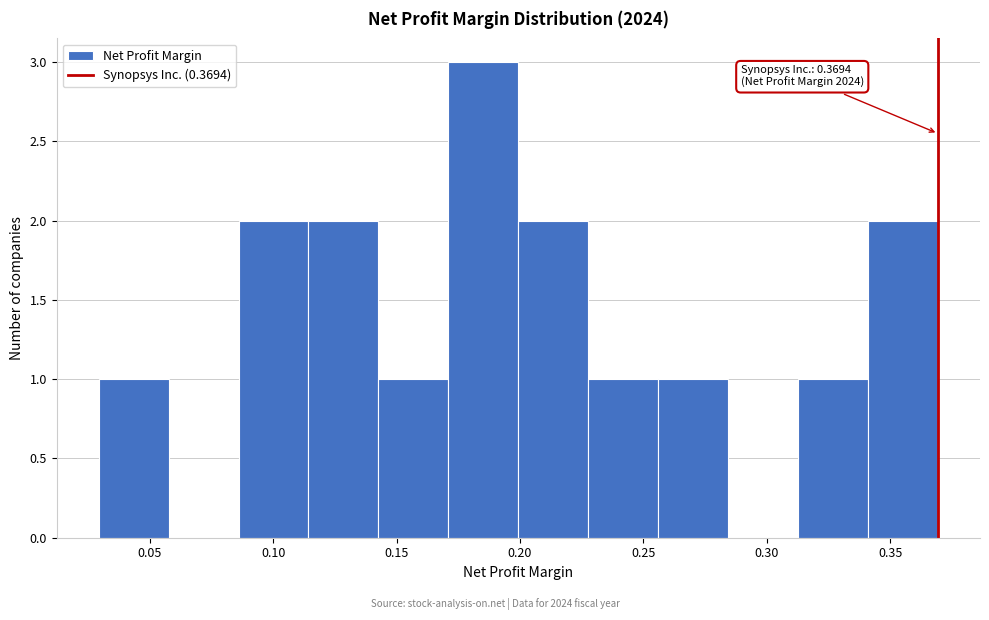

Over which range of the x-axis is the bar tallest?

0.170 to 0.200